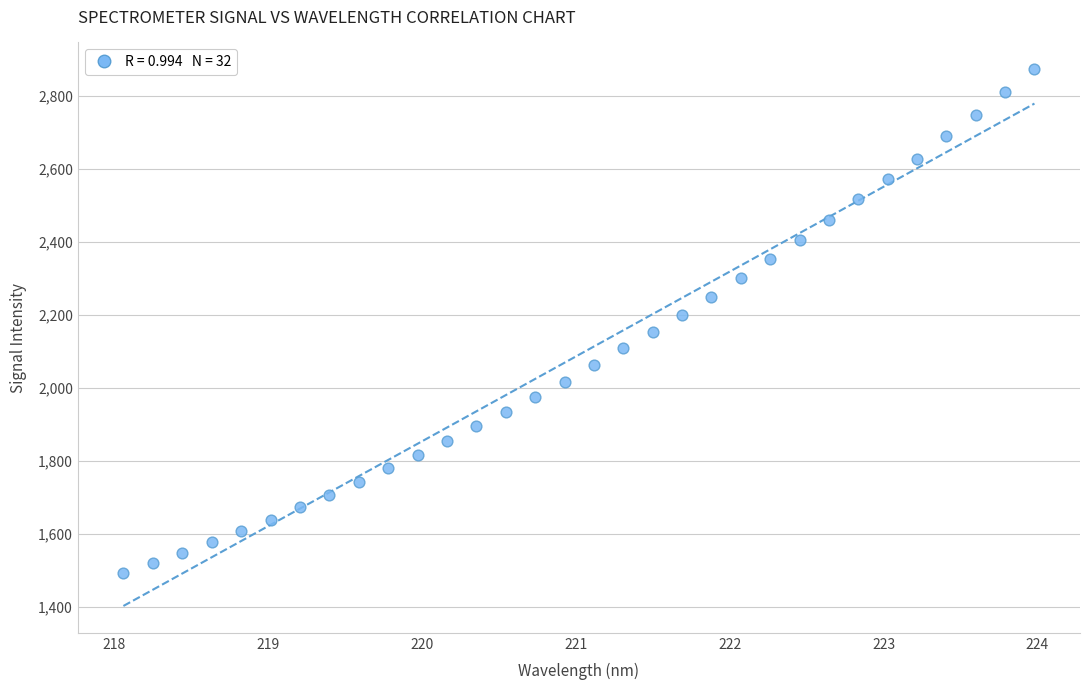

What is the range of Y values (max minus min)?

1381.1